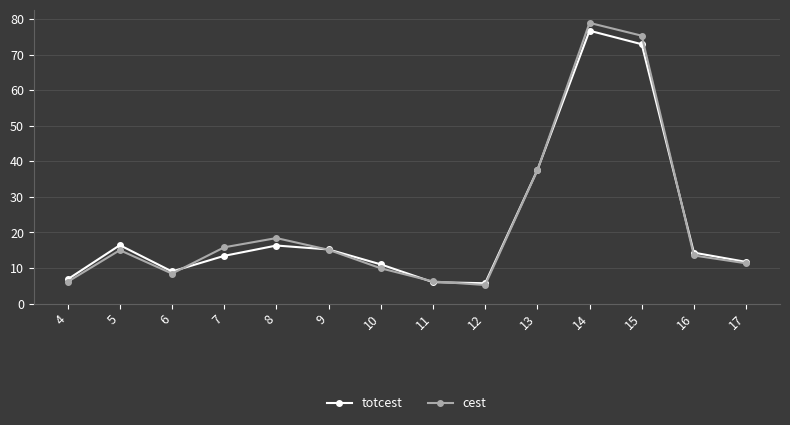

What is the difference between the highest and lowest values at 7?

2.4